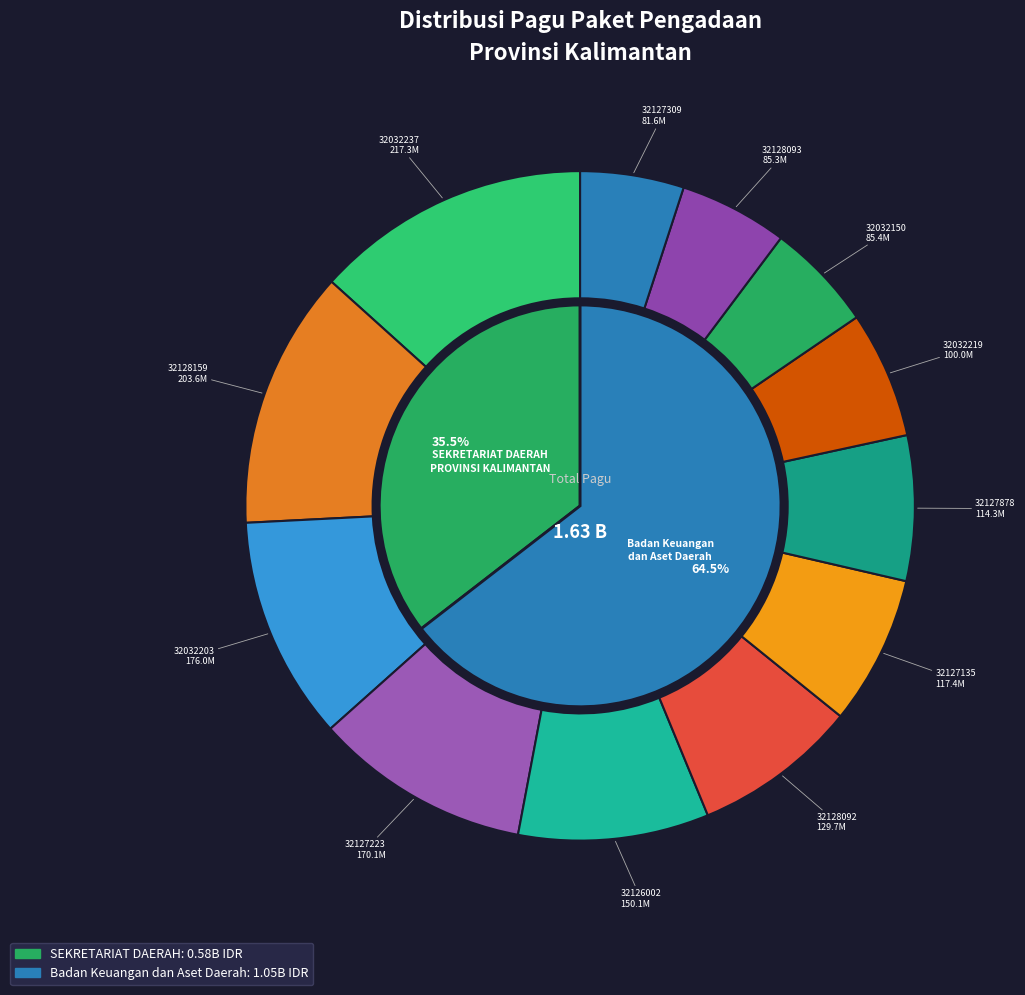

To the nearest percent, what is the difference between the Belanja Perjalanan Dinas Biasa (32032219) and Belanja Perjalanan Dinas Biasa (32128092) slice percentages?

2%